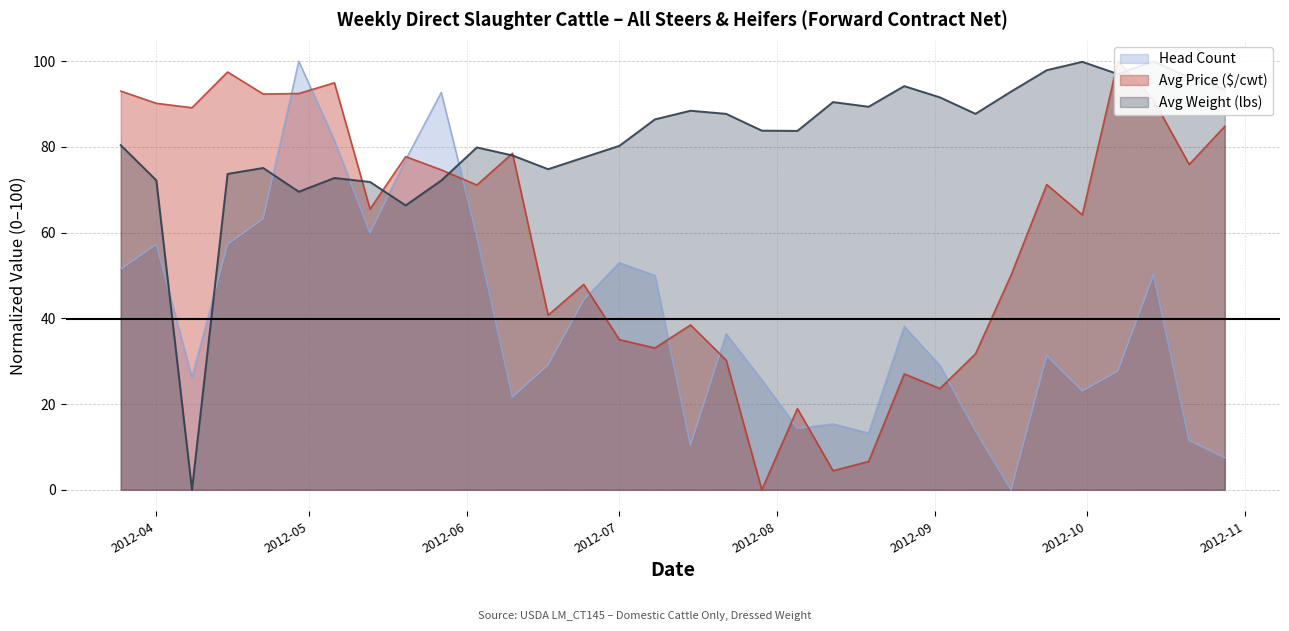

What is the highest value of the Head Count series?

100.0